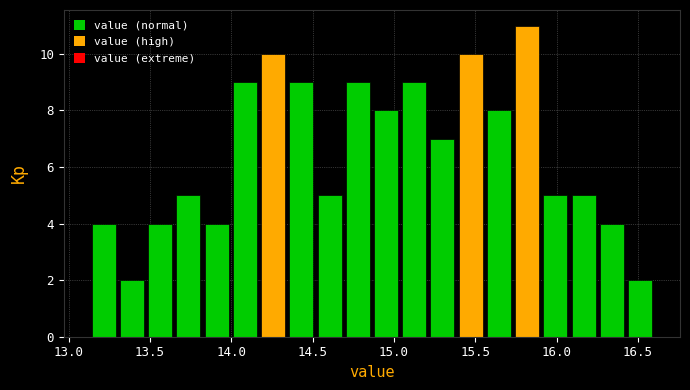

Read against the x-axis, roughly where is the centre of the tallest bar?

15.80